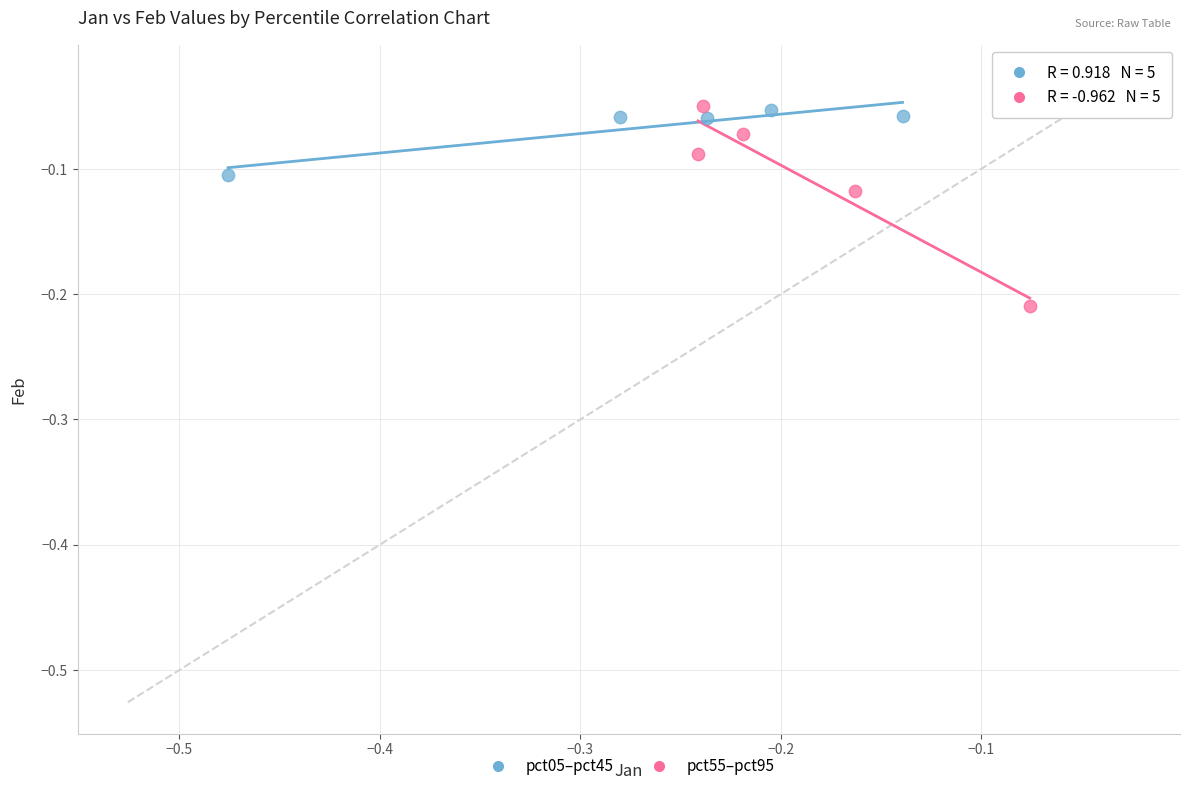

Which series contains the lowest Y value?

pct55–pct95